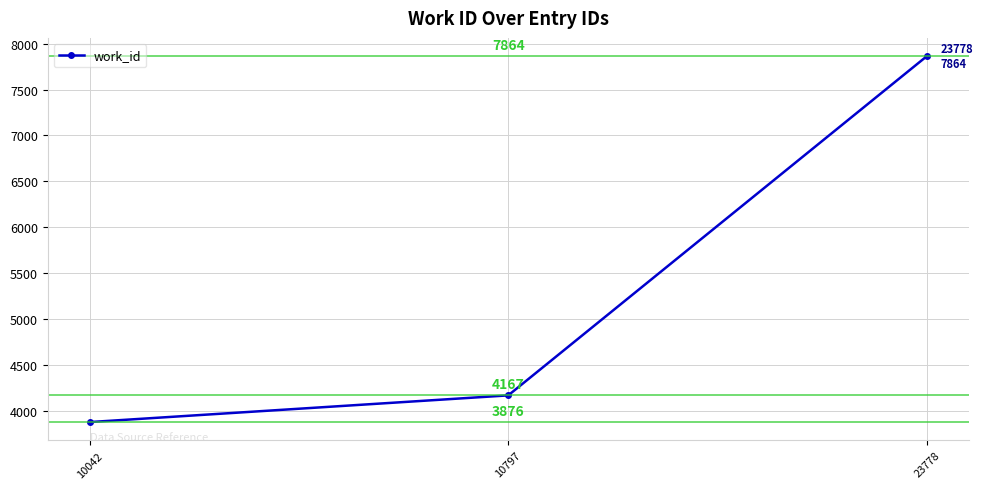

Rank the categories by value from lowest to highest.

10042, 10797, 23778